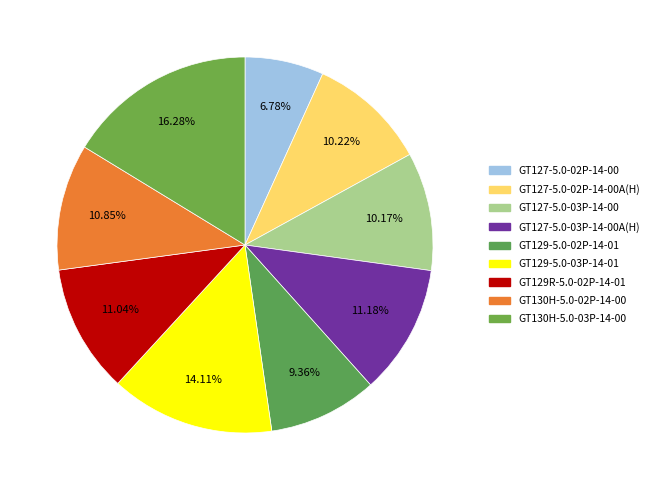

Which category has the biggest portion of the pie?

GT130H-5.0-03P-14-00